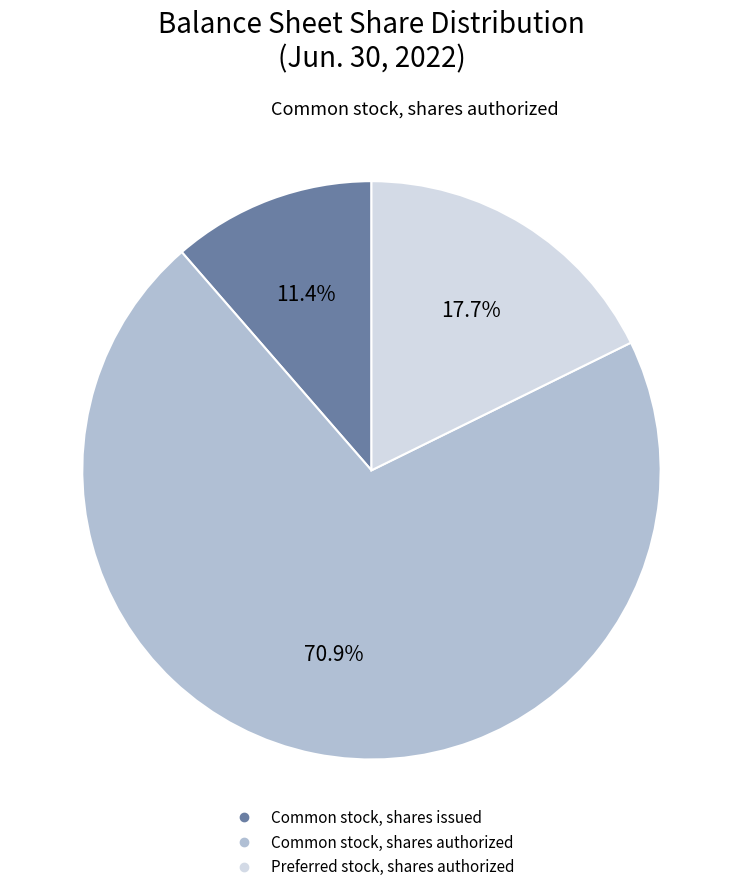

To the nearest percent, what percentage of the pie is Common stock, shares authorized?

71%